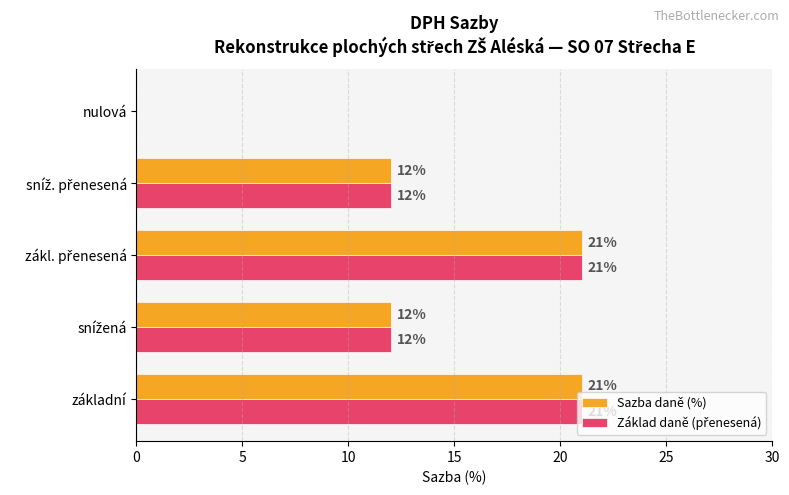

What is the sum of all Sazba daně (%) values?

66